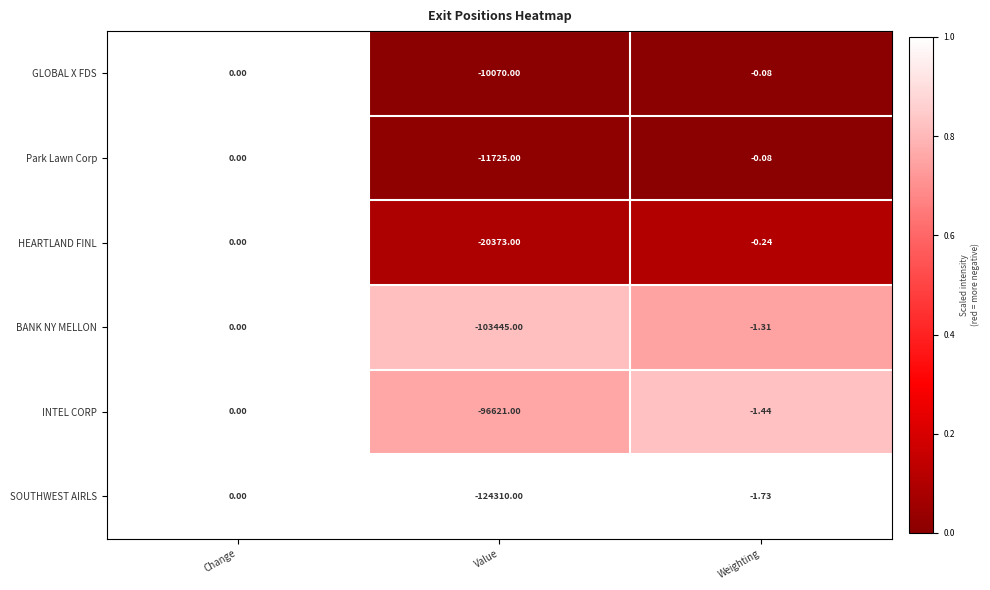

Where is BANK NY MELLON nearest to the value -51722?

Weighting